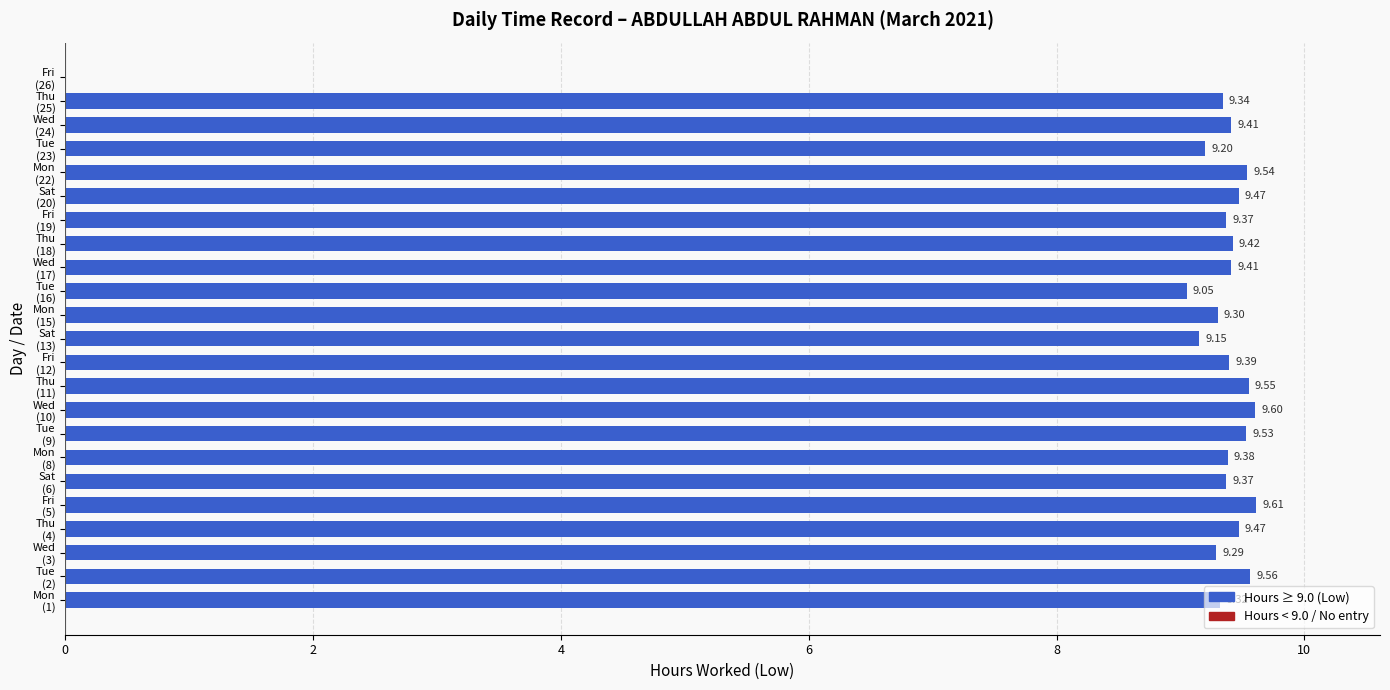

What is the sum of all values?

206.7